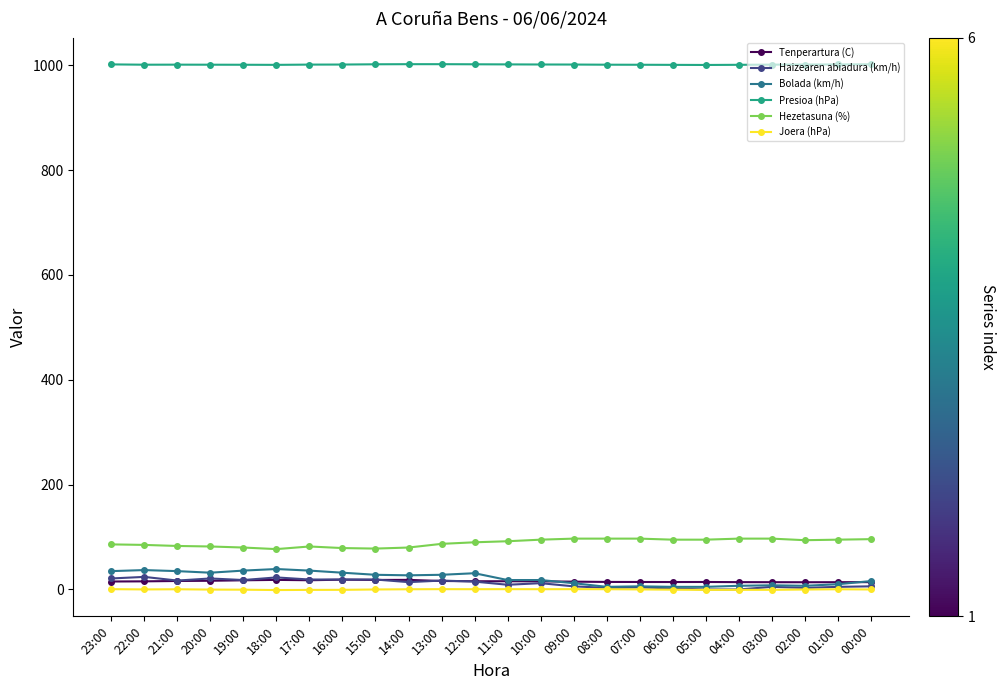

What is the difference between the Bolada (km/h) values at 01:00 and 06:00?

5.0